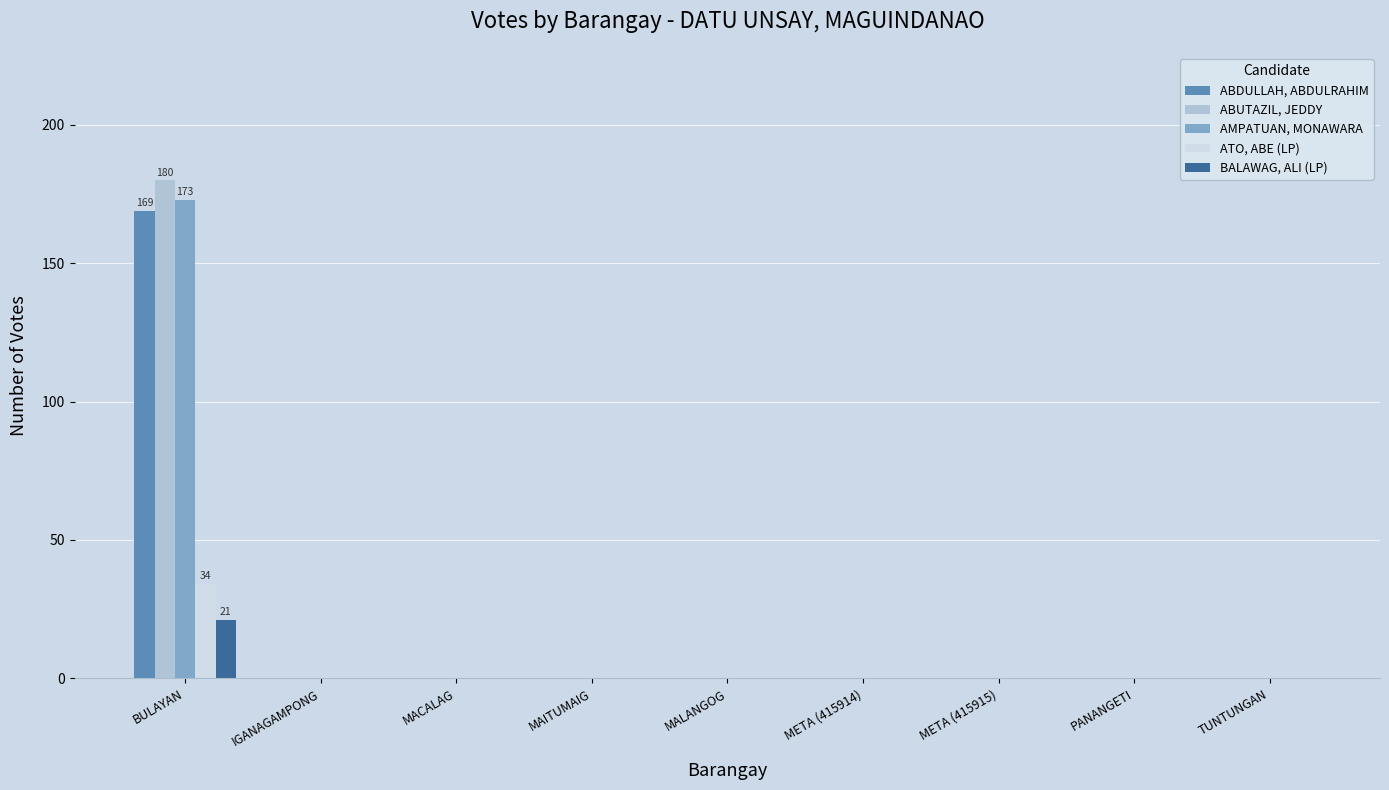

At which label does ABDULLAH, ABDULRAHIM reach its peak?

BULAYAN